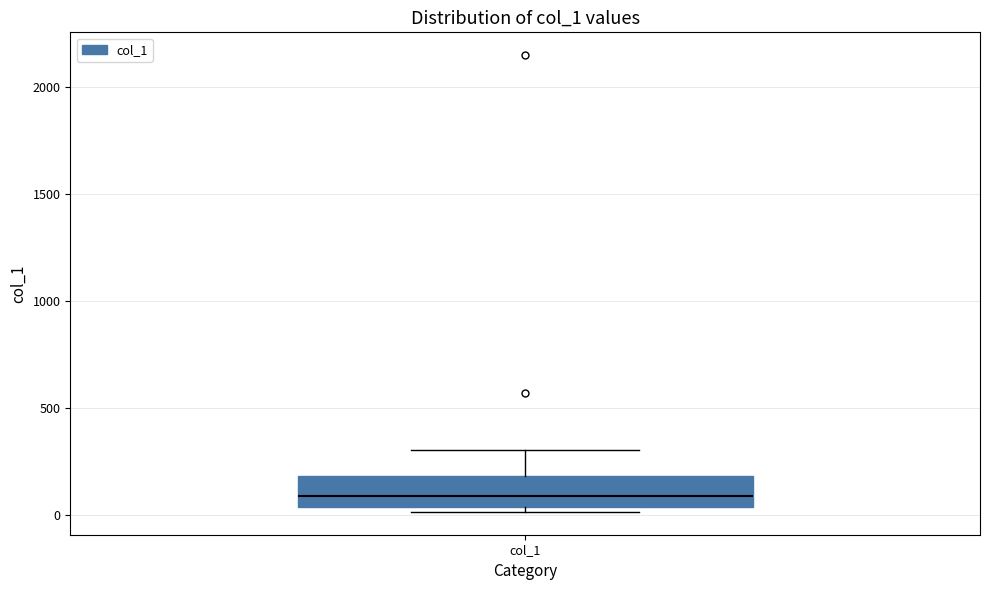

Transcribe this box plot: give where the median line is, the range the box spans, and where the two whiskers end, as read against the y-axis. The values are not printed on the chart, so give them approximately, as read against the axis.

median 100, box 50 to 200, whiskers 0 to 300